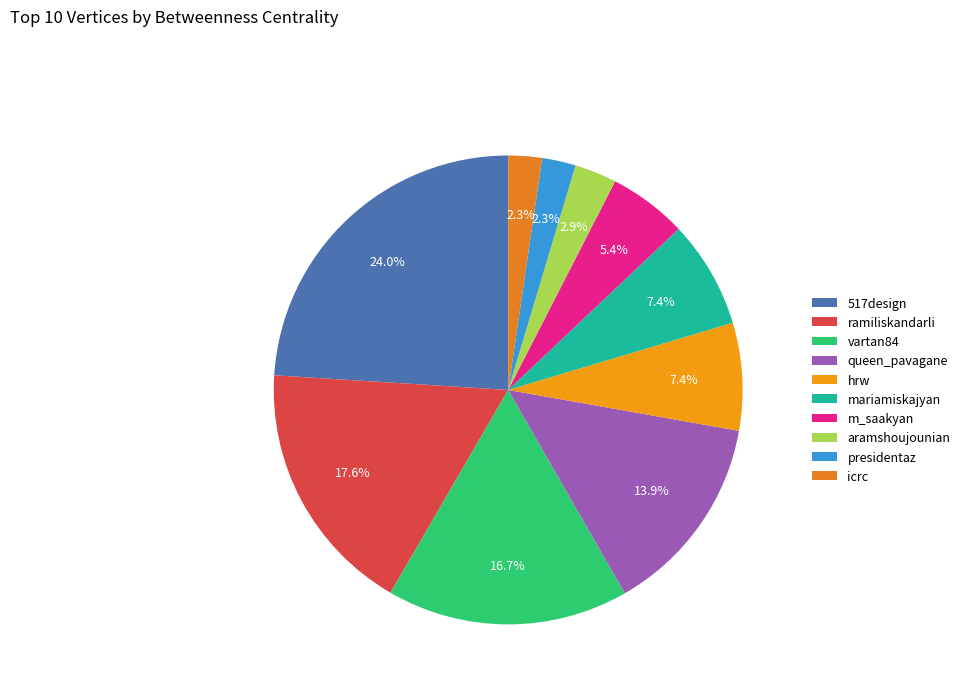

To the nearest percent, what is the average slice percentage?

10%